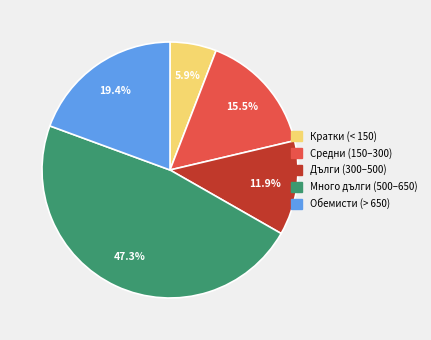

Is there a majority slice in this chart?

No